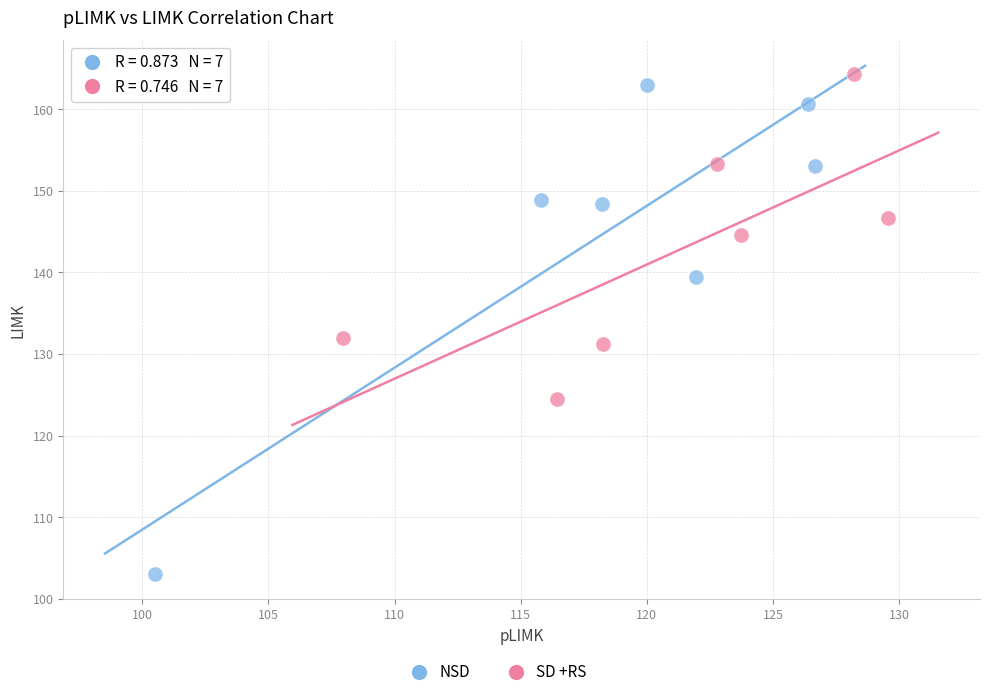

Which series has the widest spread of Y values?

NSD